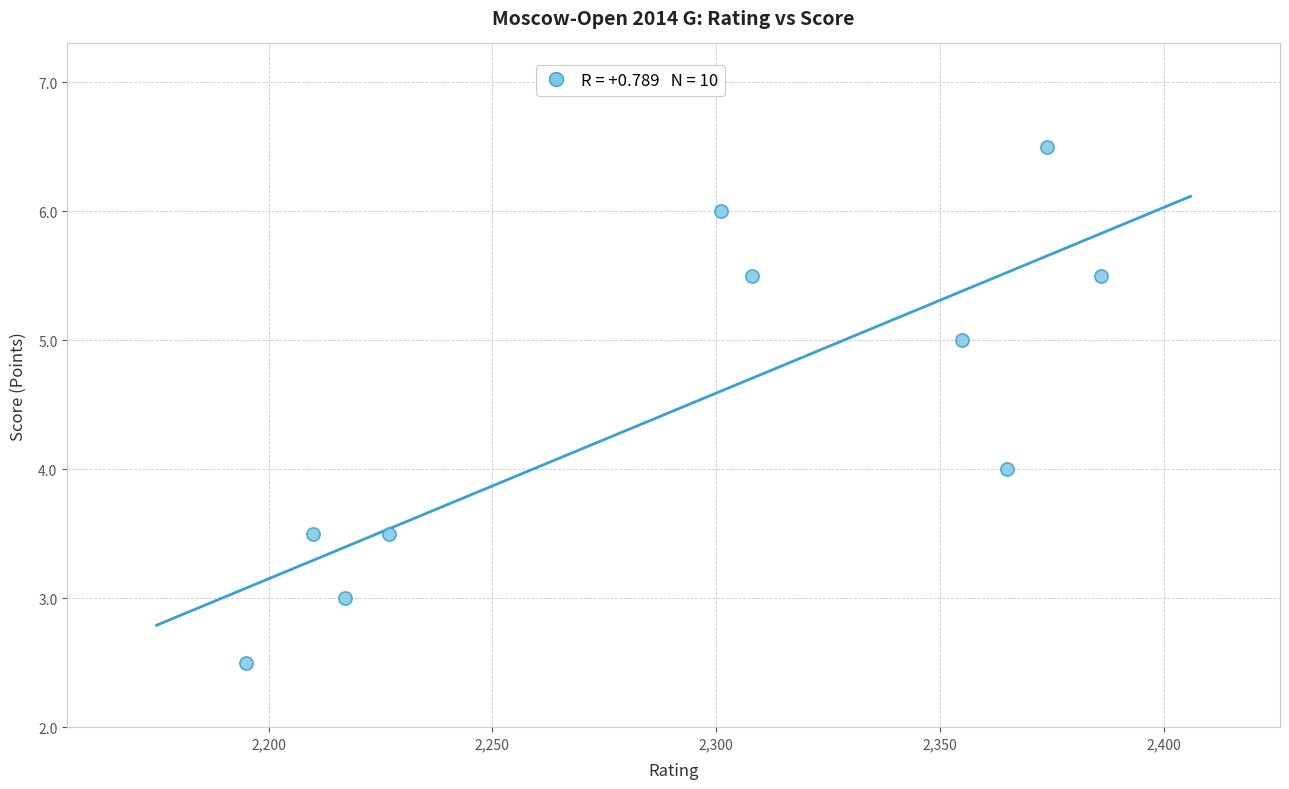

What is the average Y value?

4.5